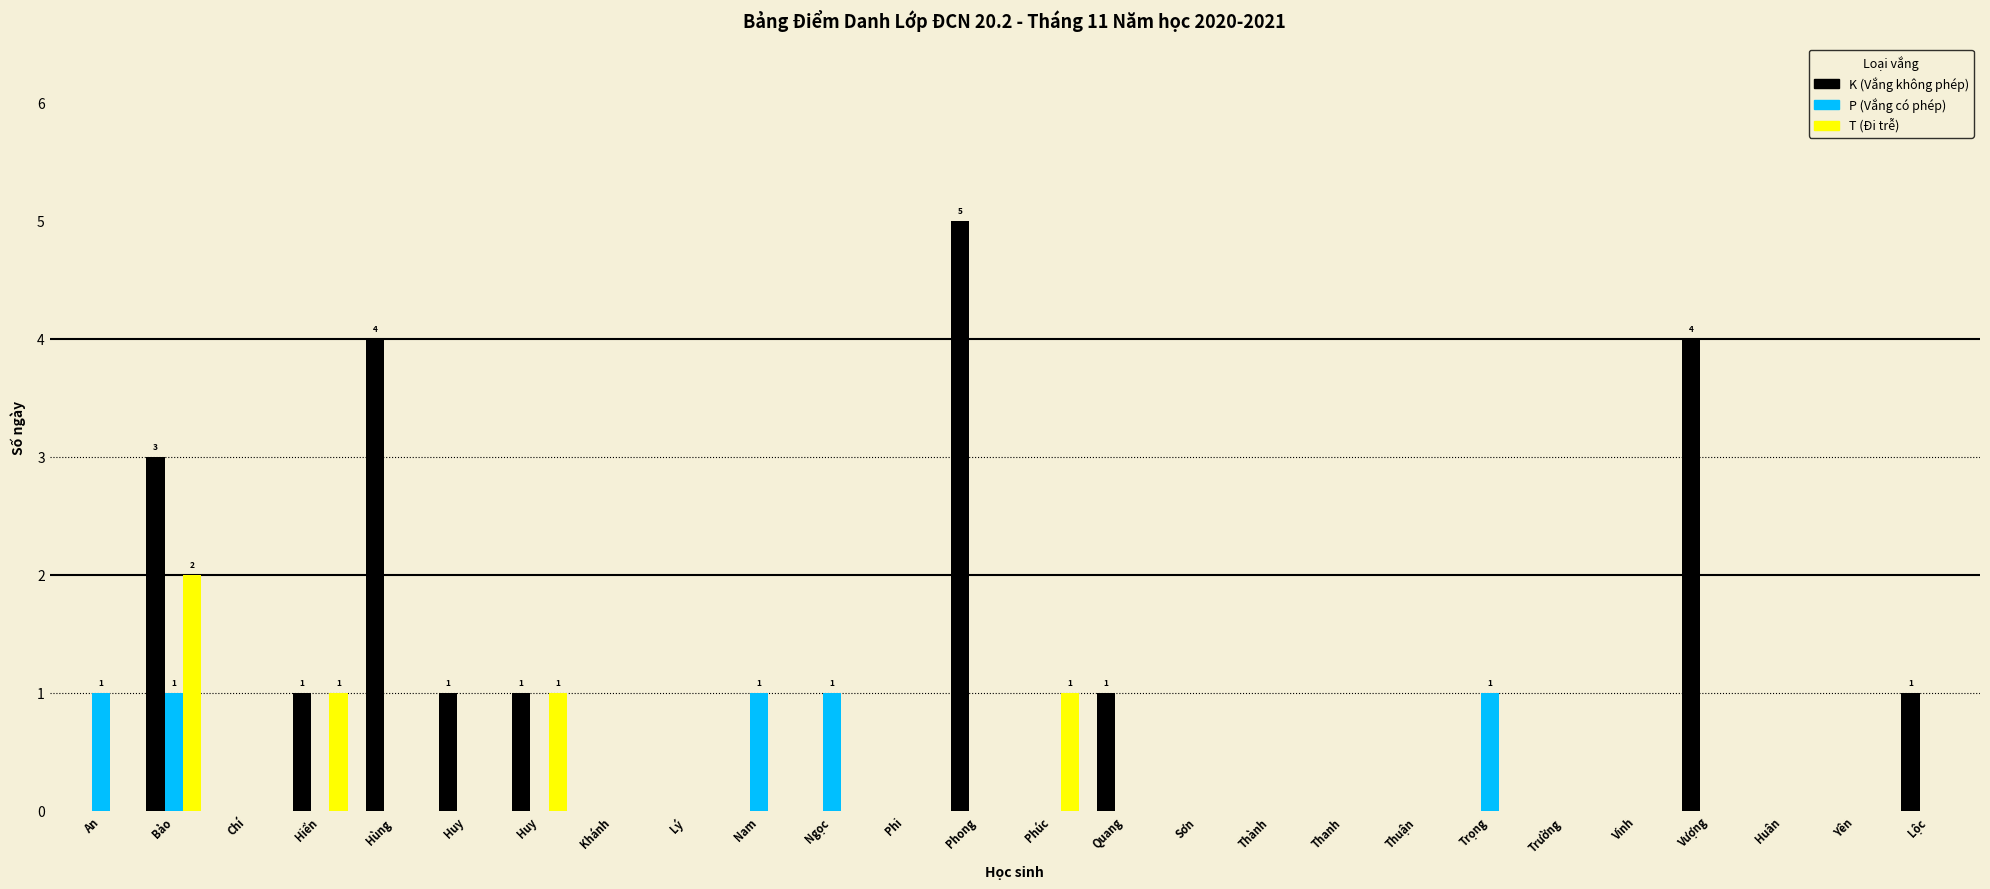

Reading right to left, transcribe all the data shown in this chart.

K (Vắng không phép): Lộc=1	Yên=0	Huân=0	Vượng=4	Vinh=0	Trường=0	Trọng=0	Thuận=0	Thanh=0	Thành=0	Sơn=0	Quang=1	Phúc=0	Phong=5	Phi=0	Ngọc=0	Nam=0	Lý=0	Khánh=0	Huy=1	Huy=1	Hùng=4	Hiển=1	Chí=0	Bảo=3	An=0
P (Vắng có phép): Lộc=0	Yên=0	Huân=0	Vượng=0	Vinh=0	Trường=0	Trọng=1	Thuận=0	Thanh=0	Thành=0	Sơn=0	Quang=0	Phúc=0	Phong=0	Phi=0	Ngọc=1	Nam=1	Lý=0	Khánh=0	Huy=0	Huy=0	Hùng=0	Hiển=0	Chí=0	Bảo=1	An=1
T (Đi trễ): Lộc=0	Yên=0	Huân=0	Vượng=0	Vinh=0	Trường=0	Trọng=0	Thuận=0	Thanh=0	Thành=0	Sơn=0	Quang=0	Phúc=1	Phong=0	Phi=0	Ngọc=0	Nam=0	Lý=0	Khánh=0	Huy=1	Huy=0	Hùng=0	Hiển=1	Chí=0	Bảo=2	An=0